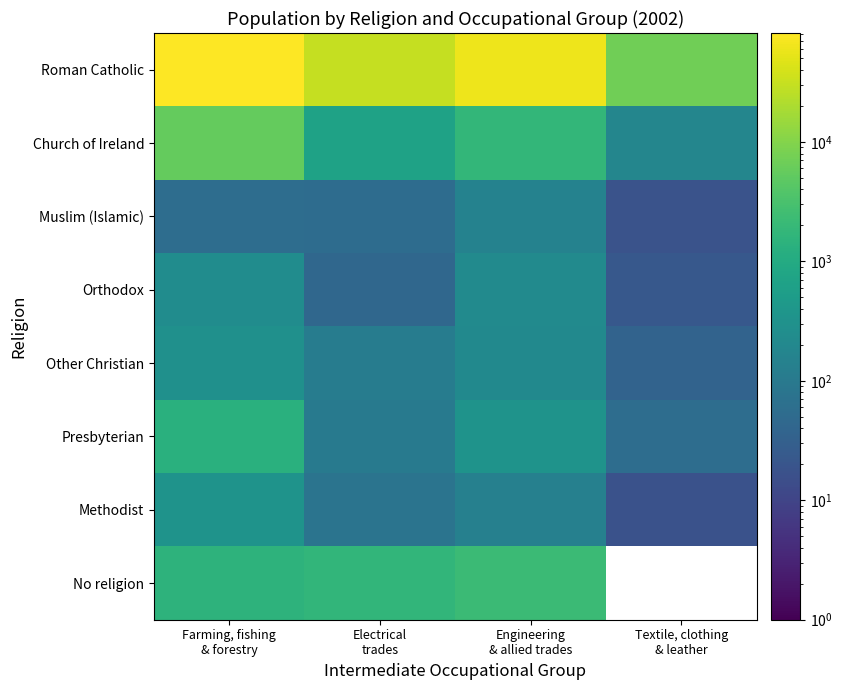

Where is Church of Ireland nearest to the value 2918?

Engineering & allied trades